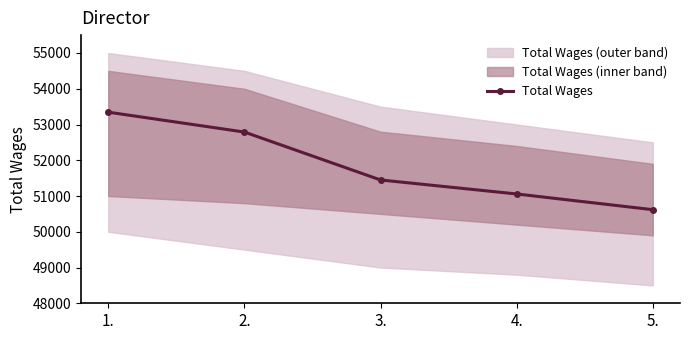

What is the difference between the second highest and minimum values?

2171